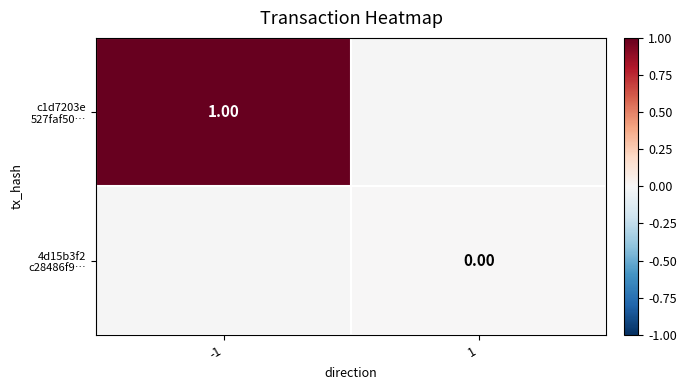

True or false: c1d7203e 527faf50… has a value of 0.6 at -1.

False